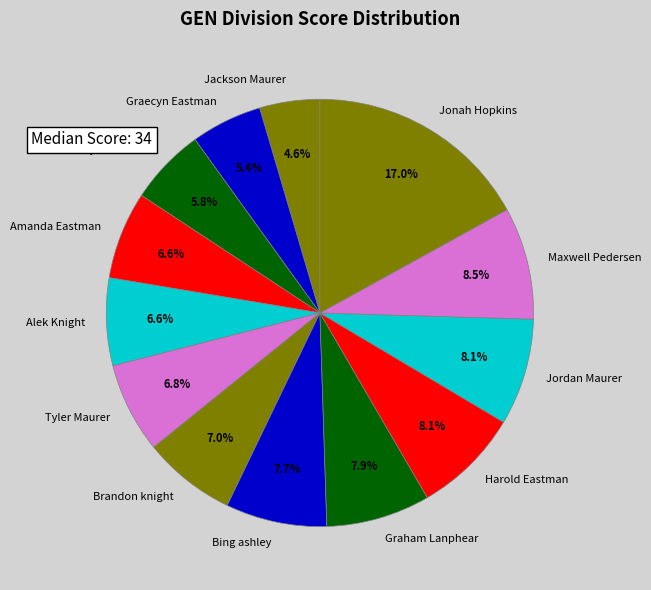

Does Alek Knight represent more than half of the total?

No